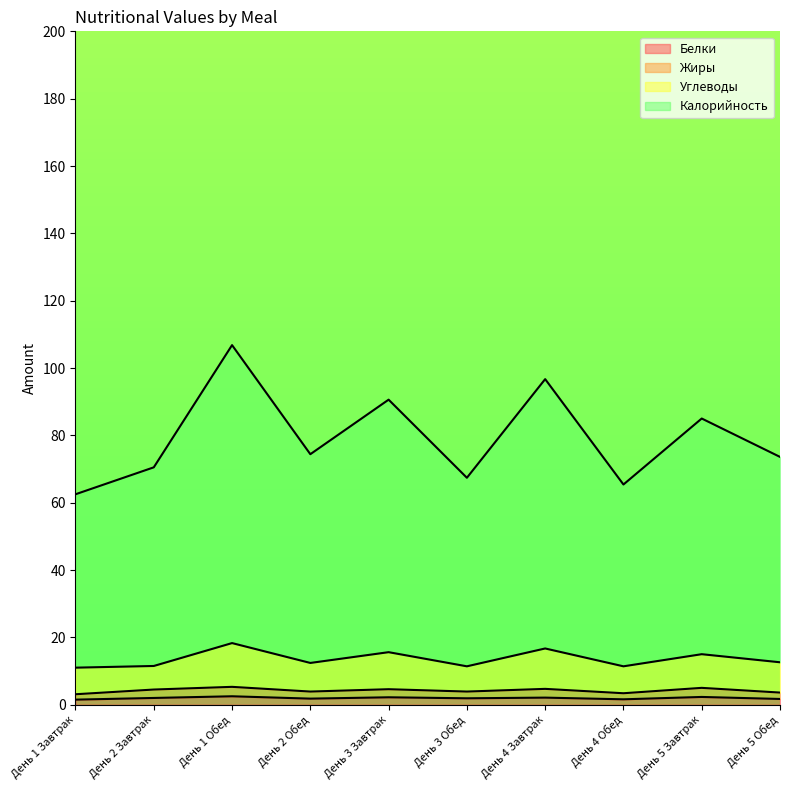

In Жиры, how many points are lower than both neighbors (excluding endpoints)?

3